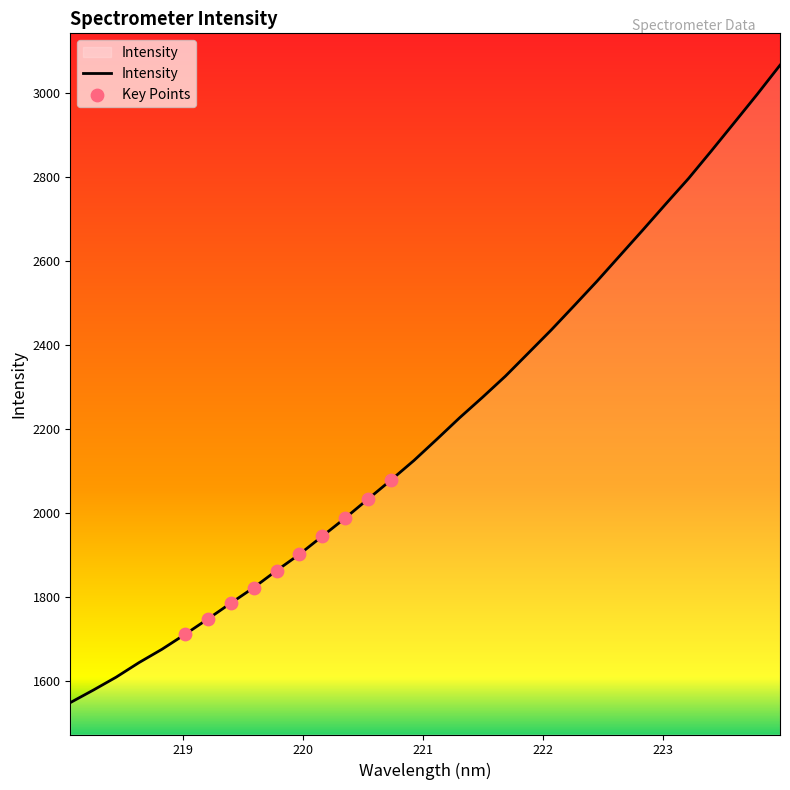

What is the smallest value displayed?

1548.0